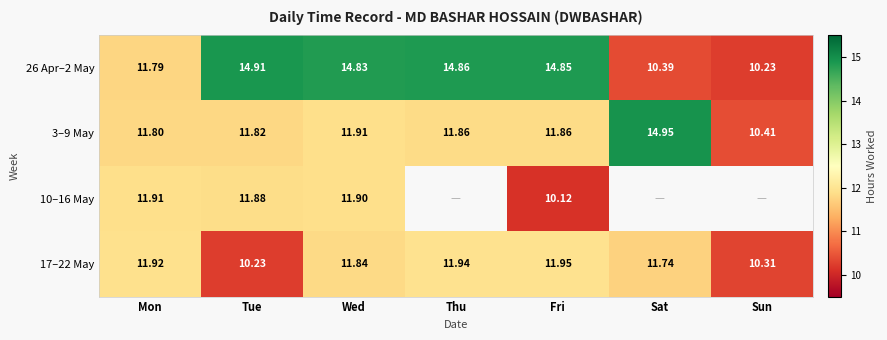

Which has a higher value, Fri or Wed?

Fri